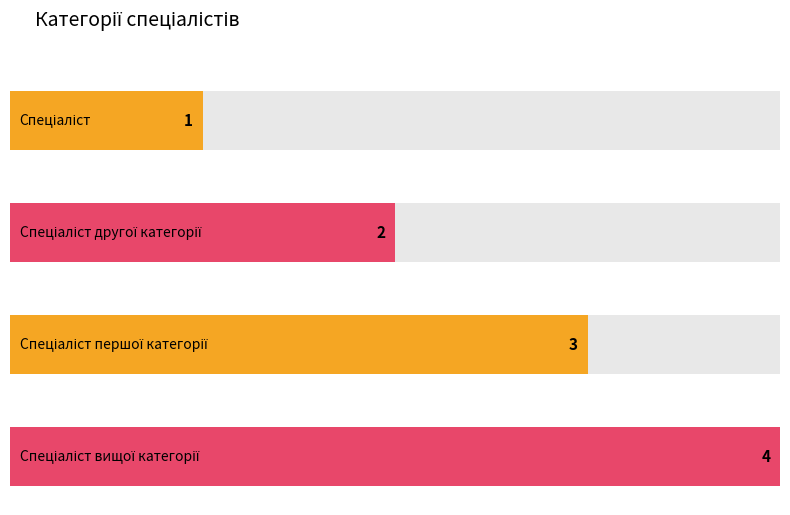

What value does the data have at Спеціаліст другої категорії?

2